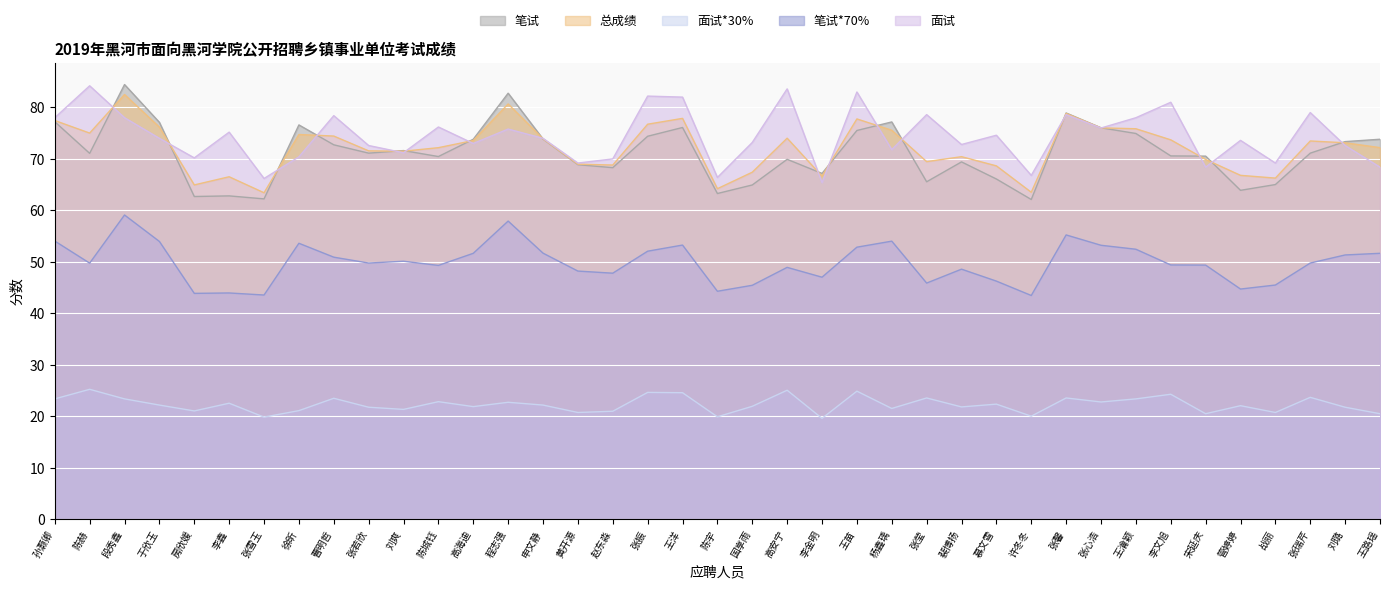

At 杨鑫瑀, list the series in order from largest to smallest.

笔试, 总成绩, 面试, 笔试*70%, 面试*30%